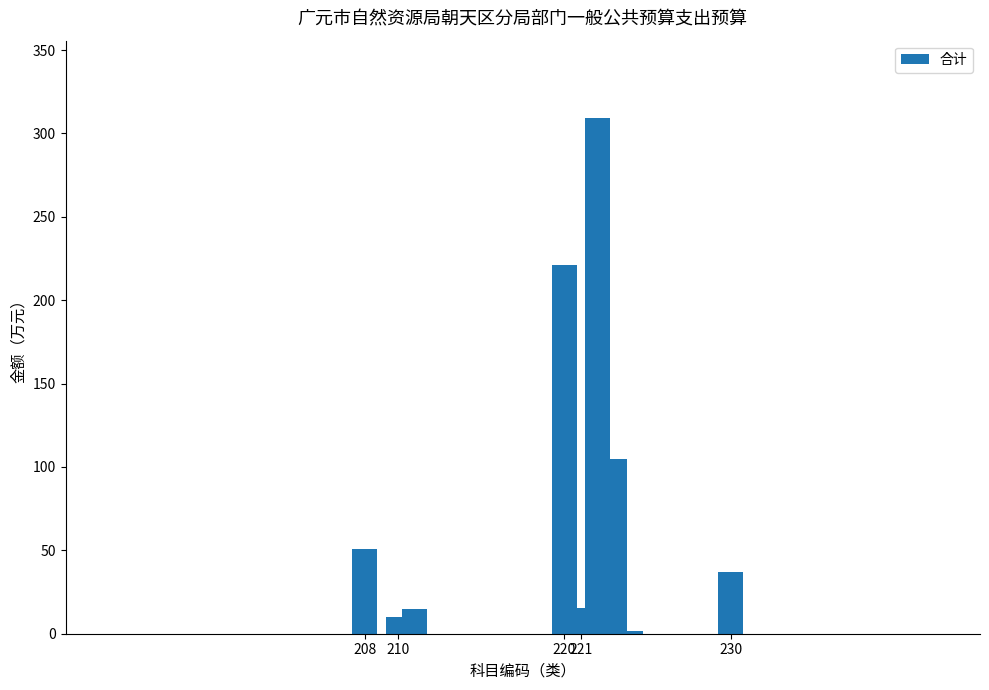

How many data points does each series have?

9